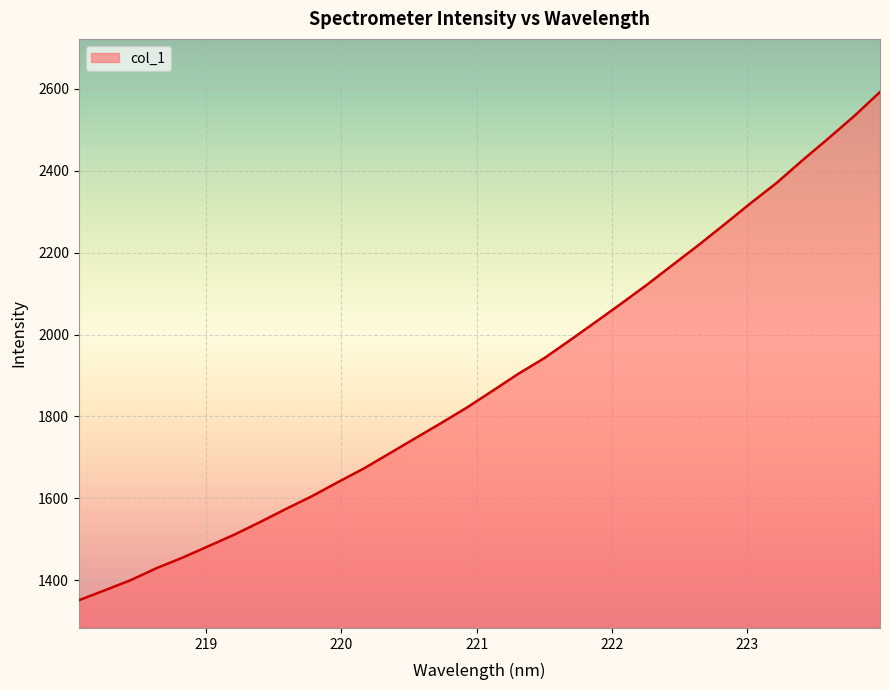

What is the smallest value displayed?

1351.6